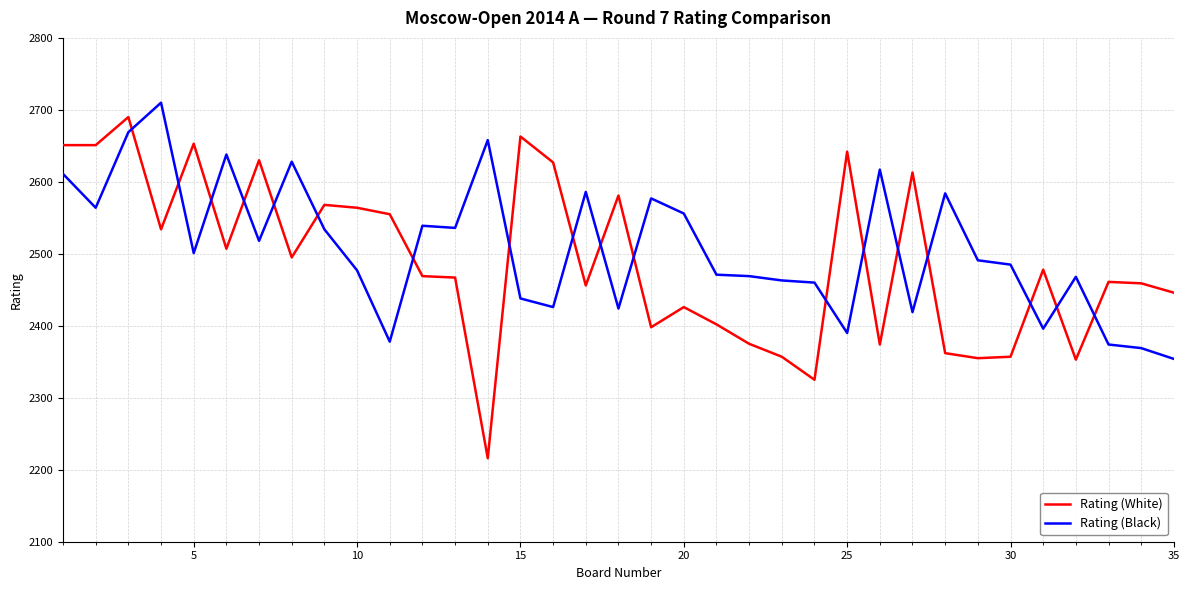

Which series has the largest range (max minus min)?

Rating (White)